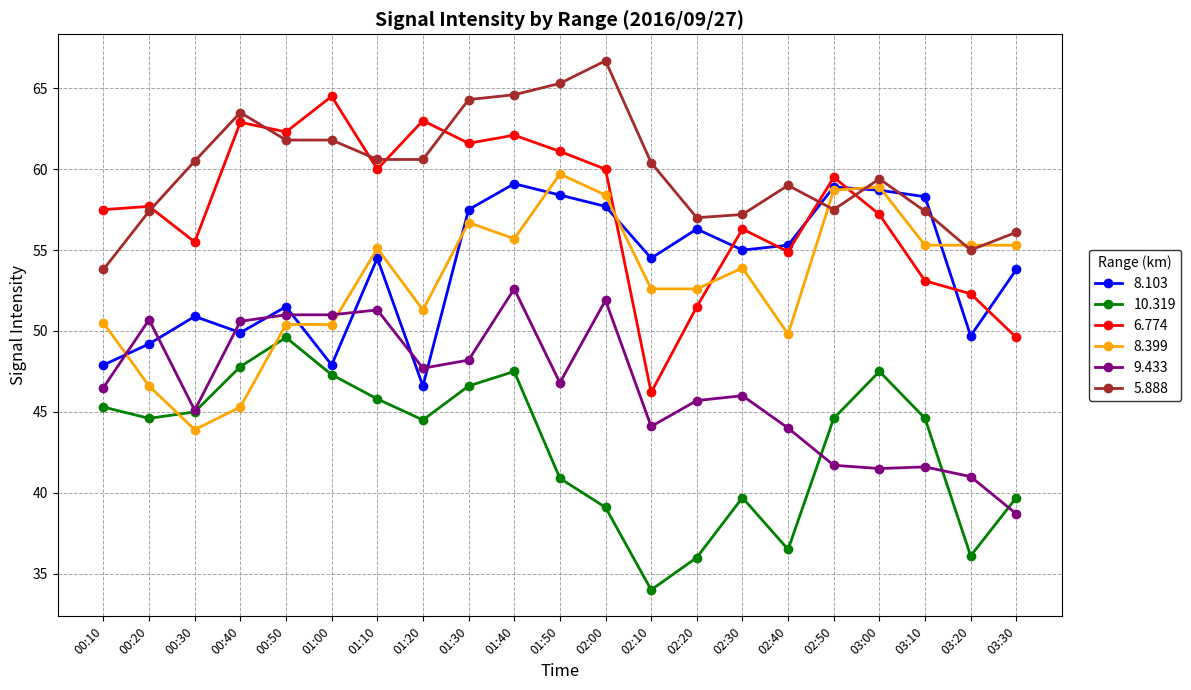

True or false: 5.888 has a value of 60.6 at 01:10.

True